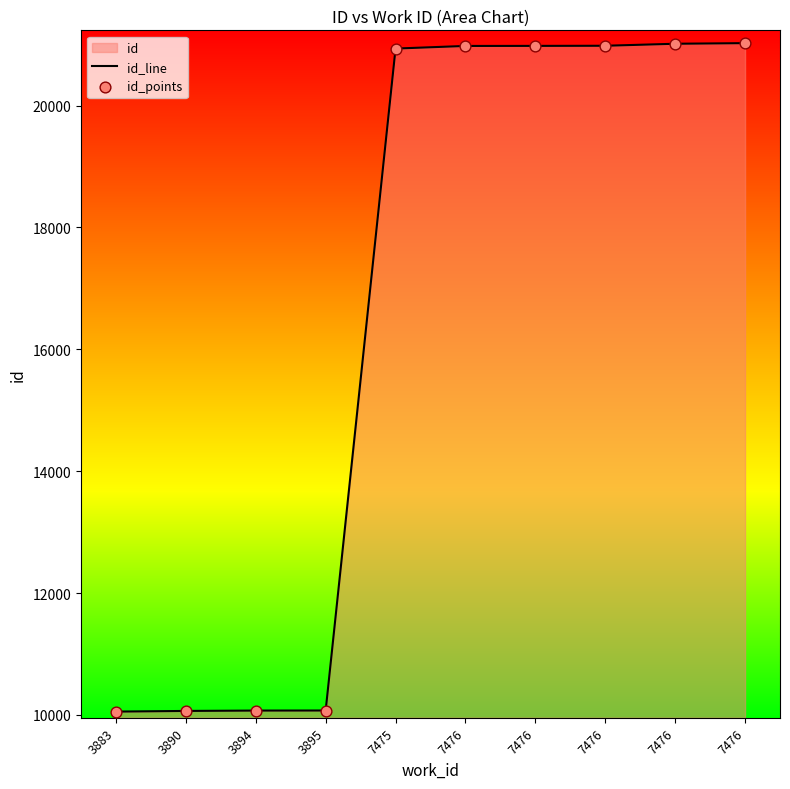

What is the total value across all series at 3890?

20132